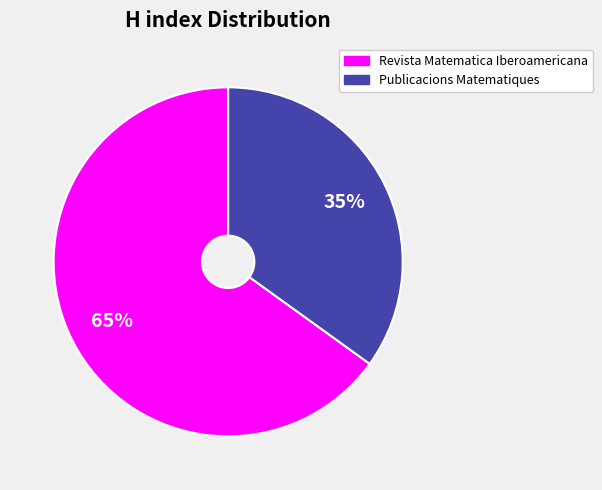

What is the smallest slice in the pie chart?

Publicacions Matematiques